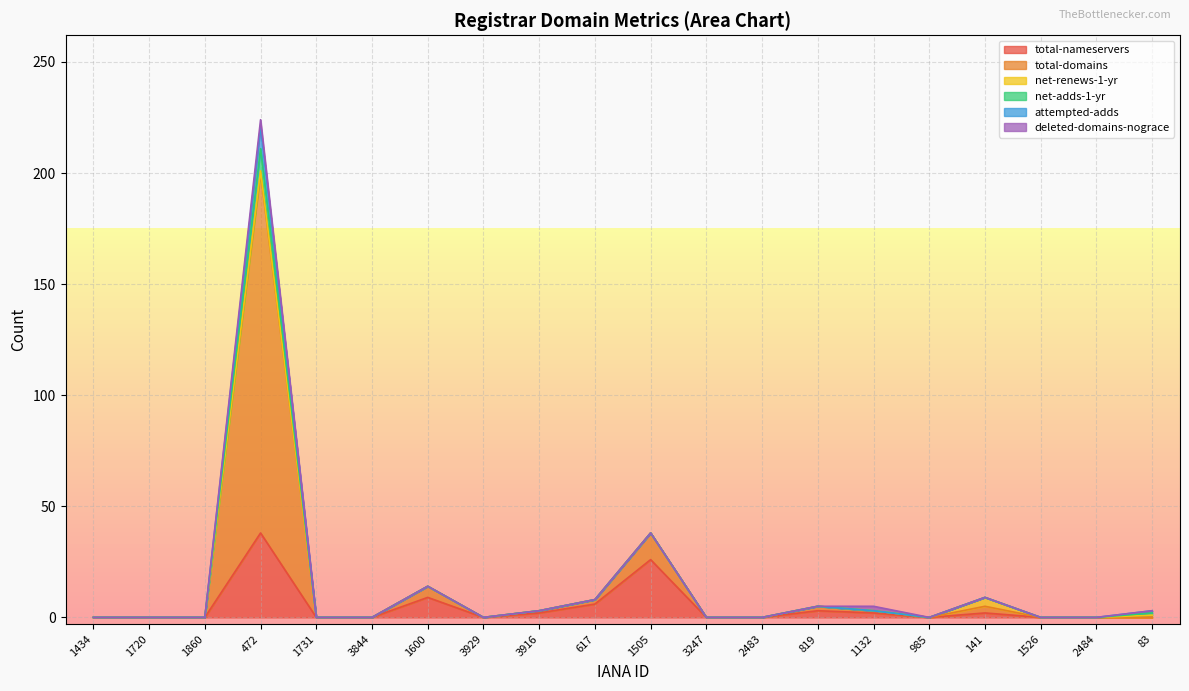

What is the label of the 6th point from the right?

1132